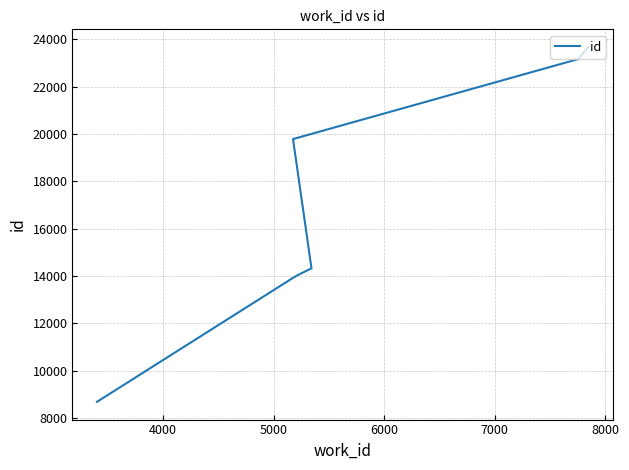

What is the sum of all values?

165263